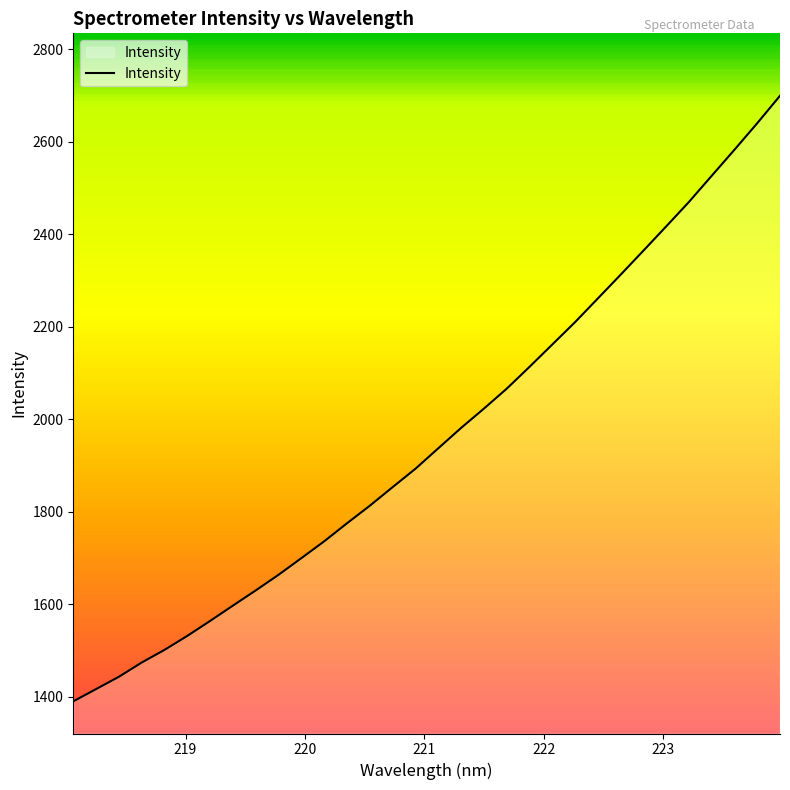

What is the greatest value displayed?

2699.7